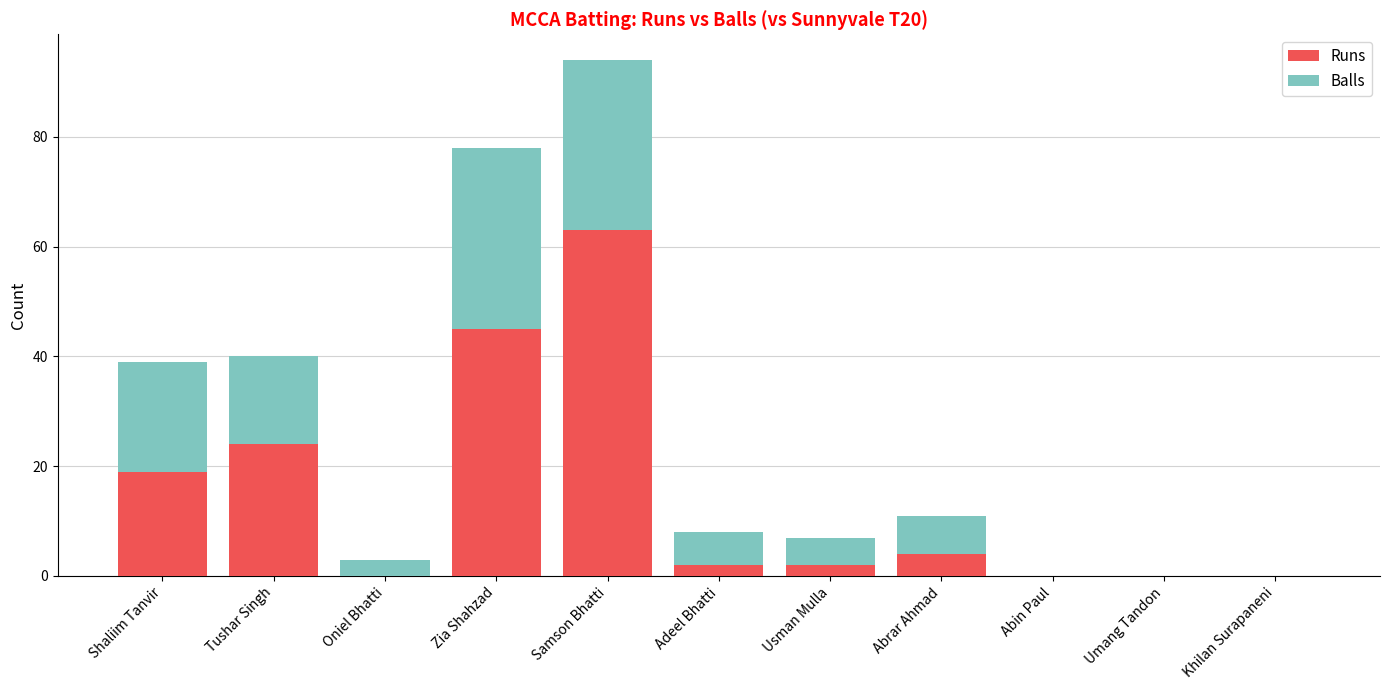

What is the total value across all series at Abrar Ahmad?

11